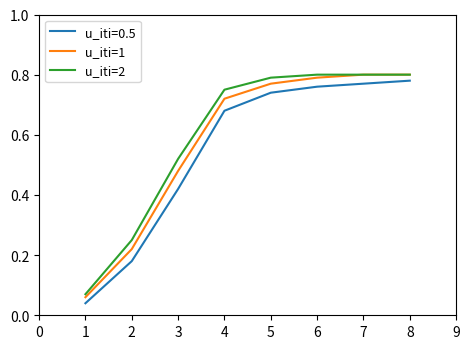

True or false: u_iti=0.5 and u_iti=2 cross at least once.

False